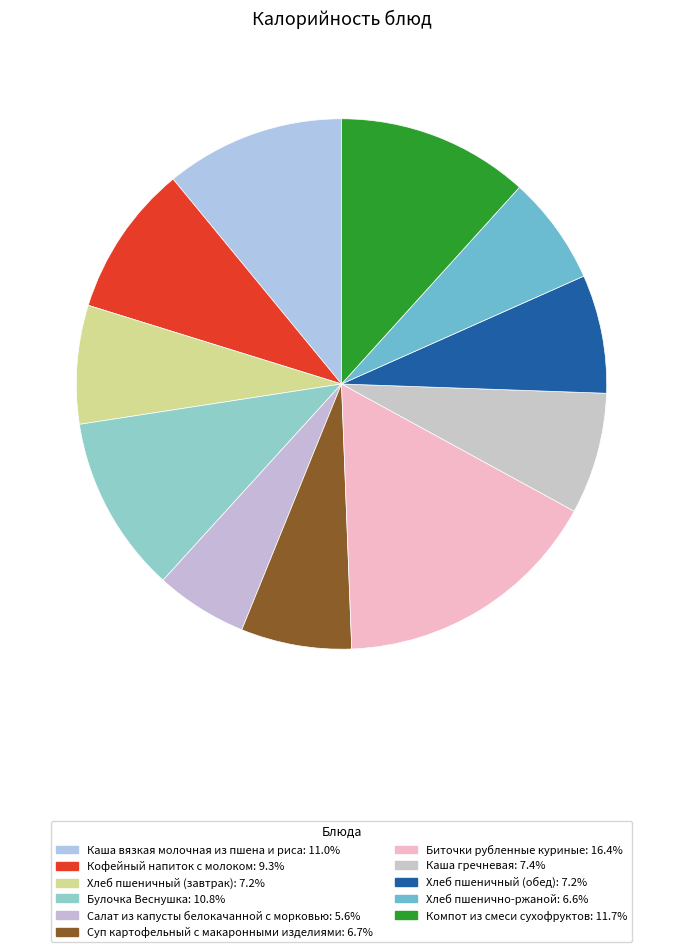

To the nearest percent, what portion does Хлеб пшеничный (обед) represent?

7%